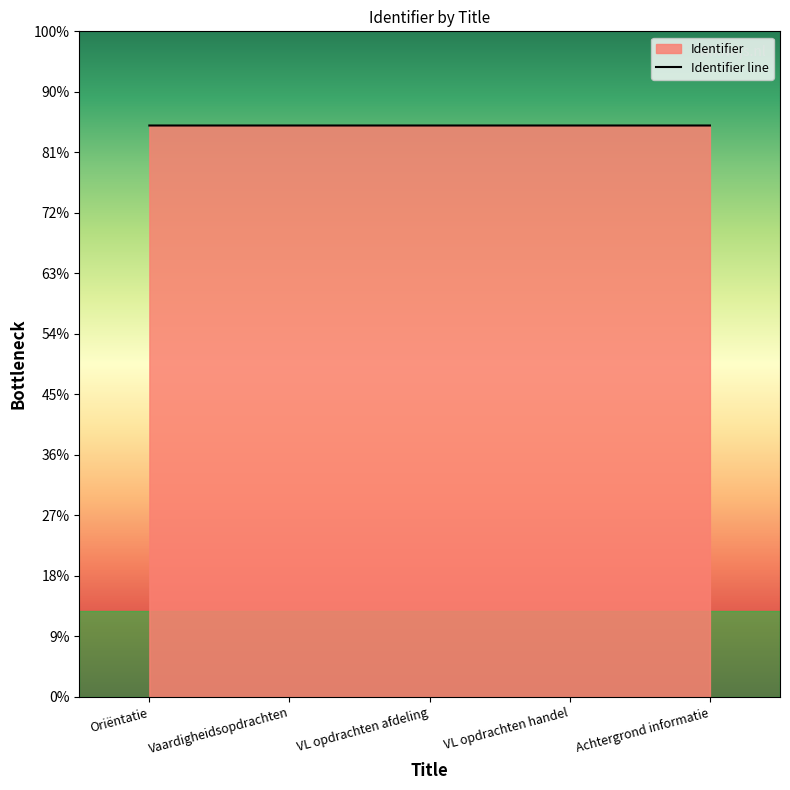

Where does the data first go above 4721868?

VL opdrachten handel